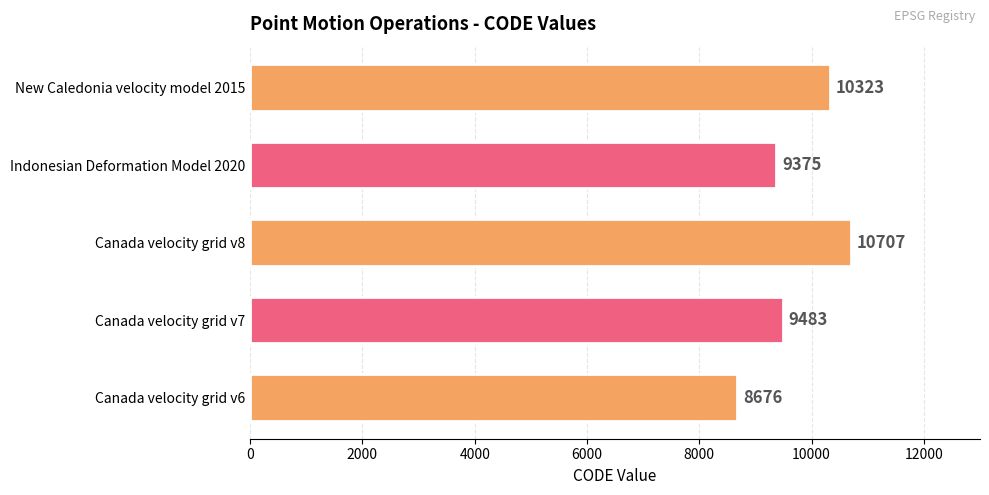

True or false: the data shows 10707 at Canada velocity grid v8.

True